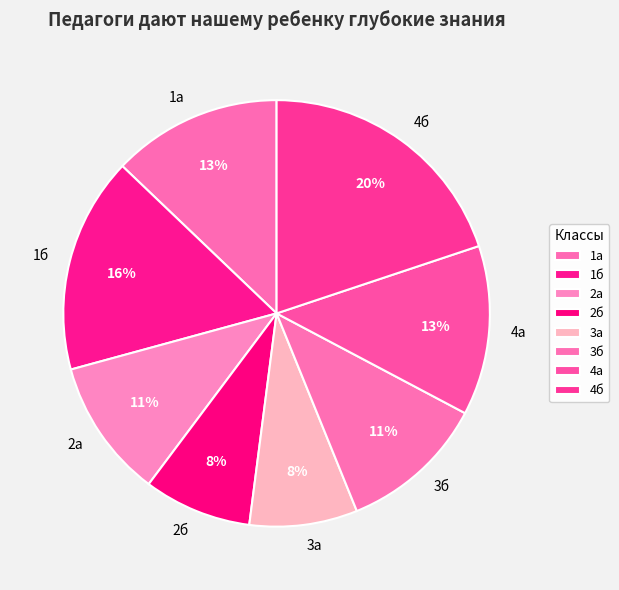

Is it true that 2а is 11% of the pie?

True